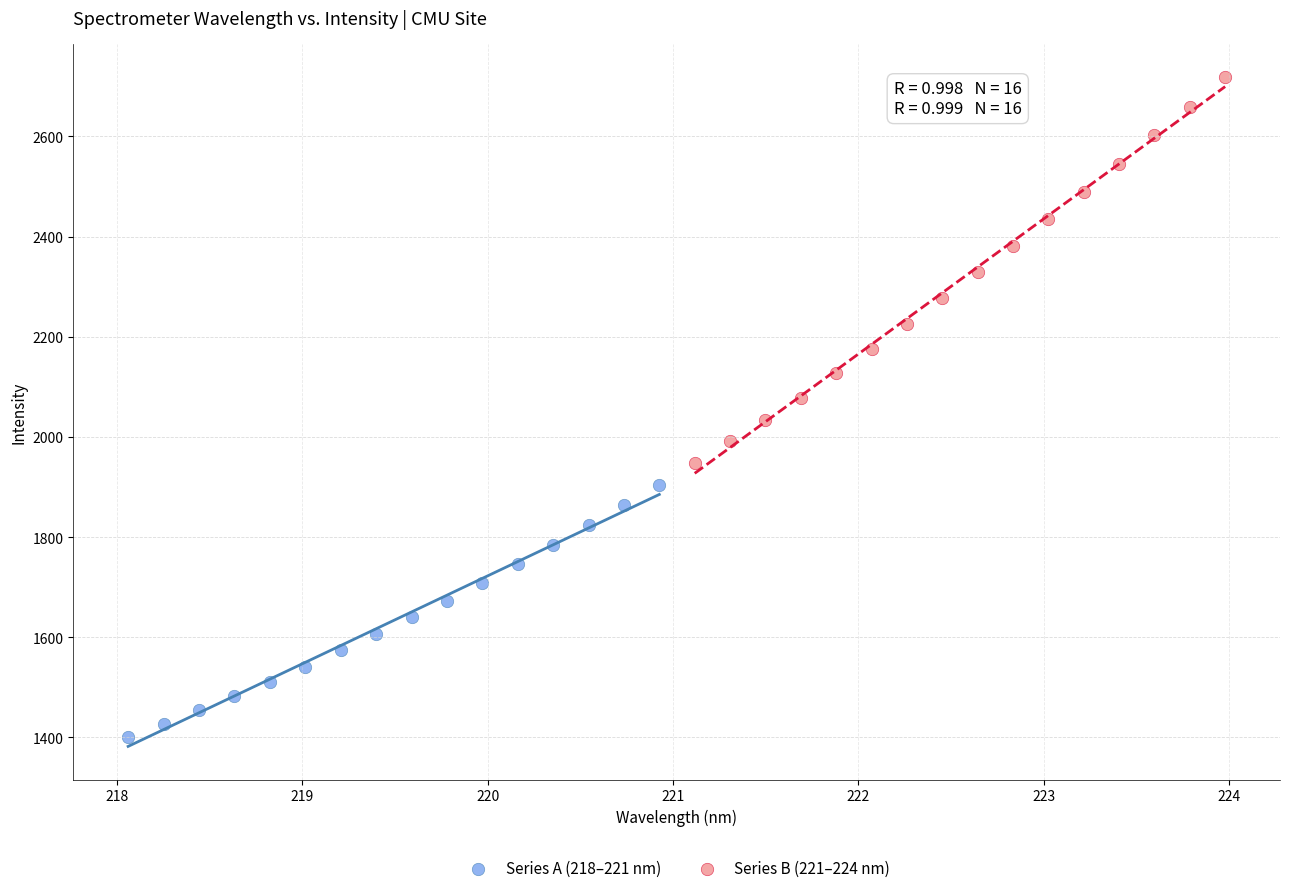

Which series has the widest spread of Y values?

Series B (221–224 nm)